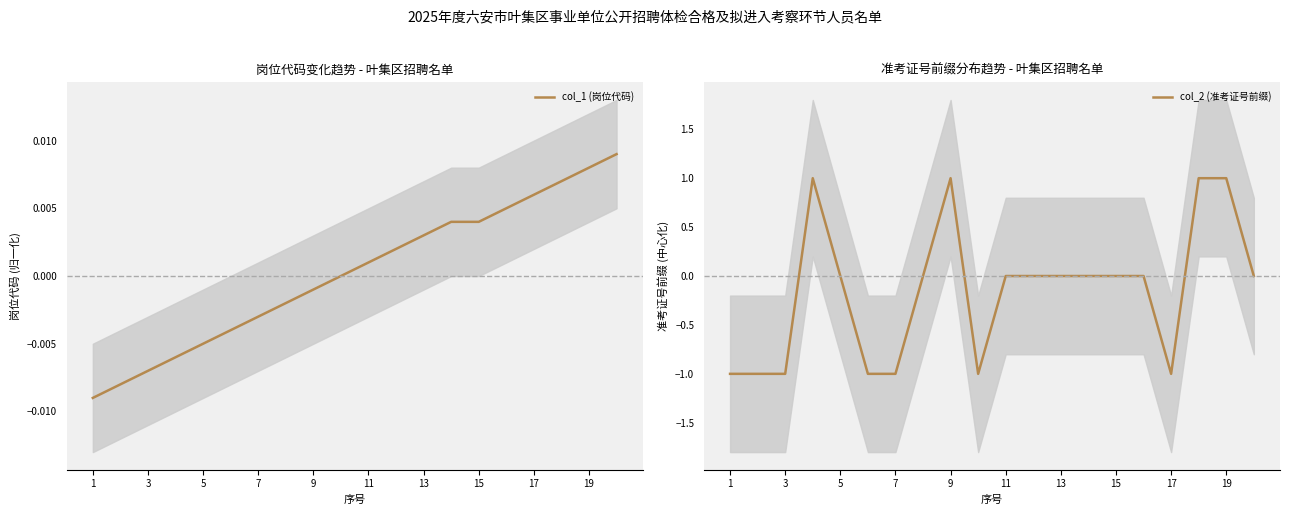

Is it true that col_2 (准考证号前缀) equals 0 at 5?

True